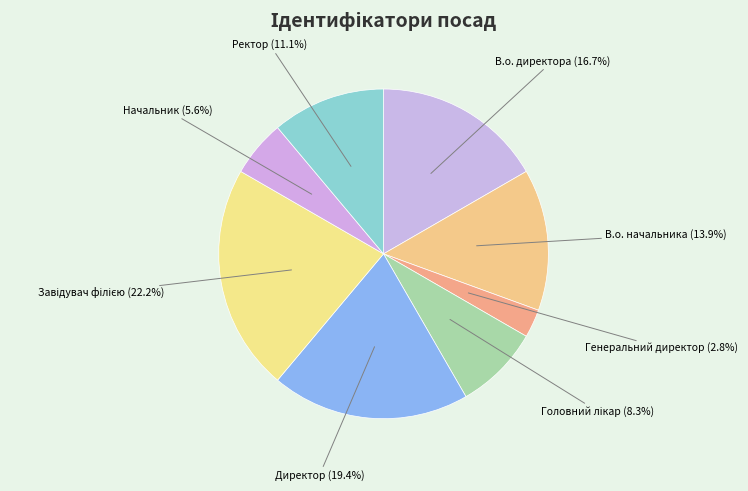

Does В.о. директора represent more than half of the total?

No